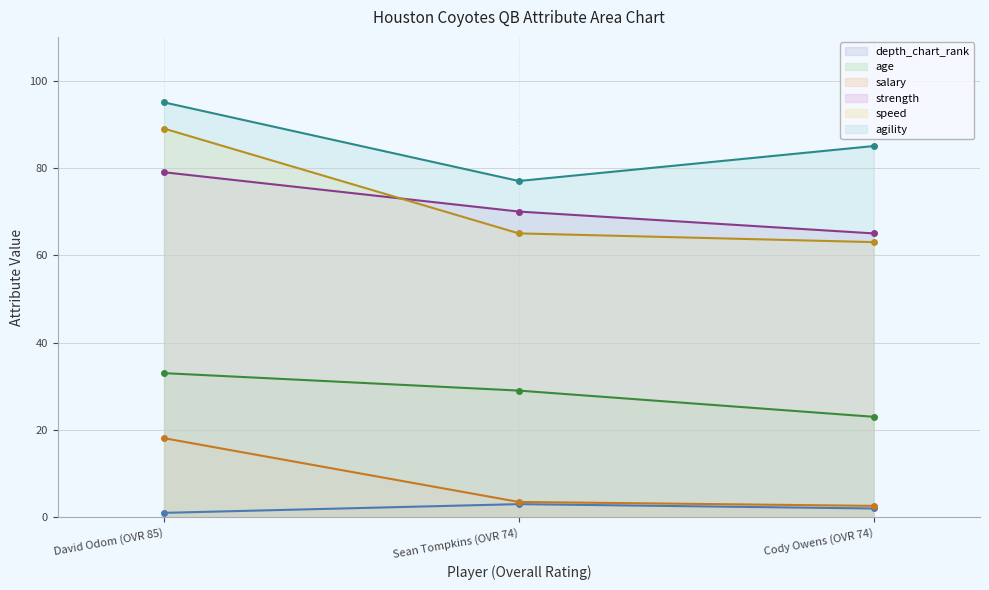

What is the value of the salary point at the 2nd from the left?

3.5